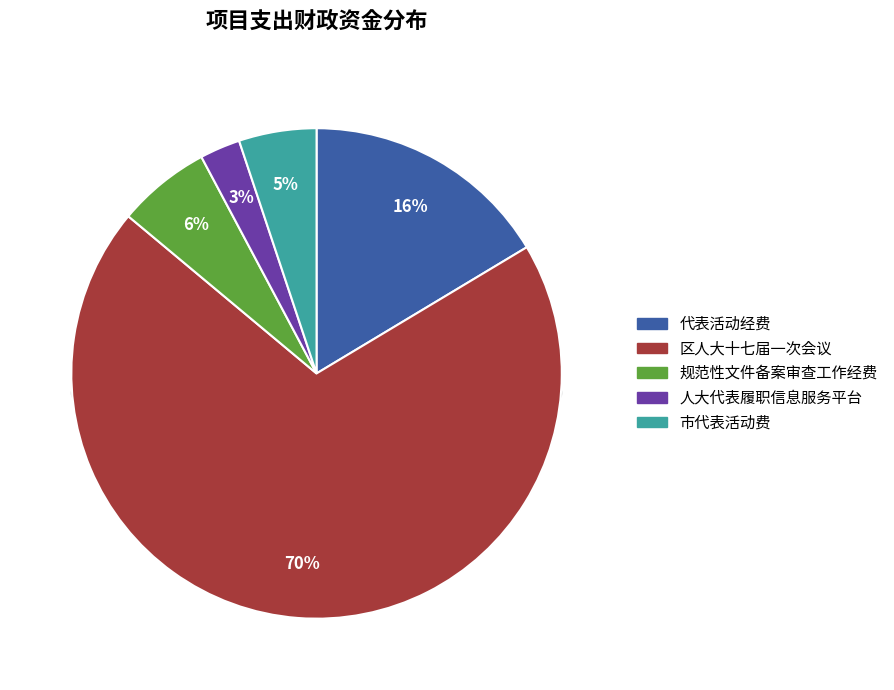

How many segments does this pie chart have?

5